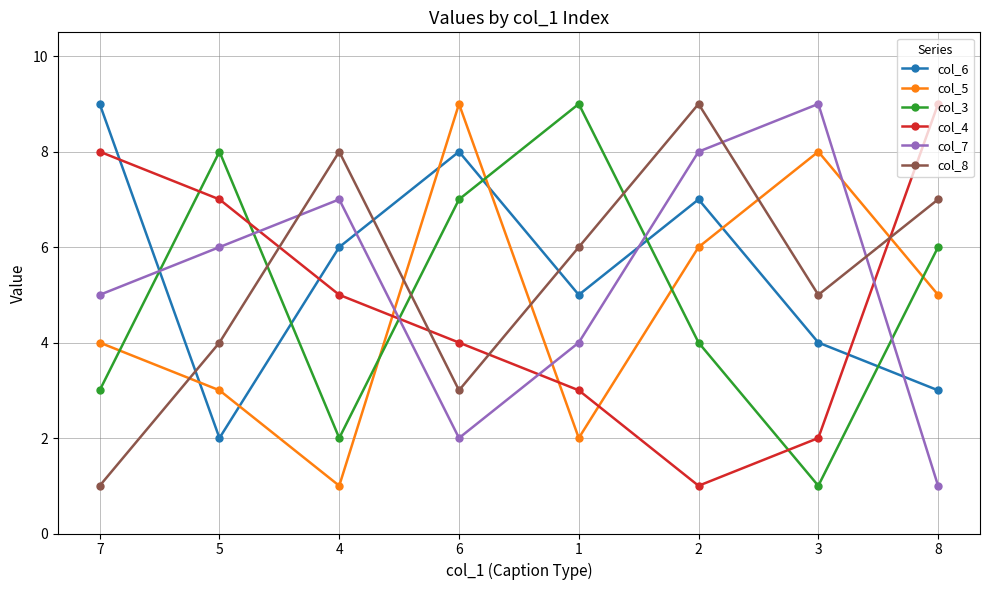

What is the lowest value of the col_5 series?

1